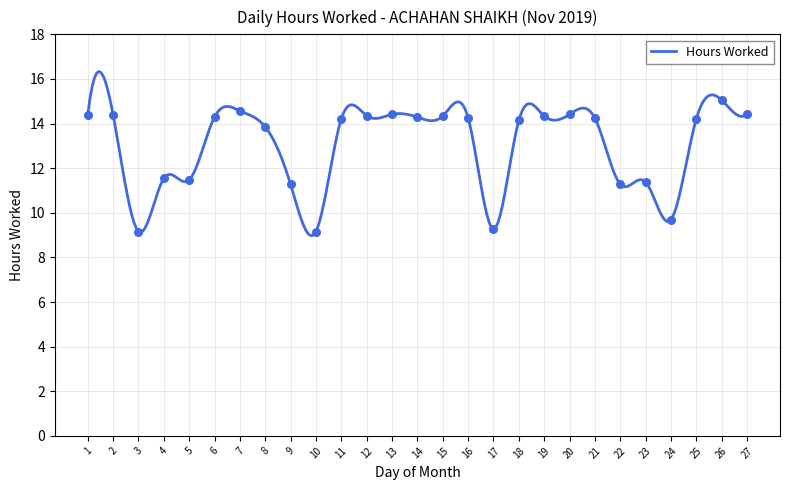

What is the ratio of the value at 17 to the value at 2?

0.6